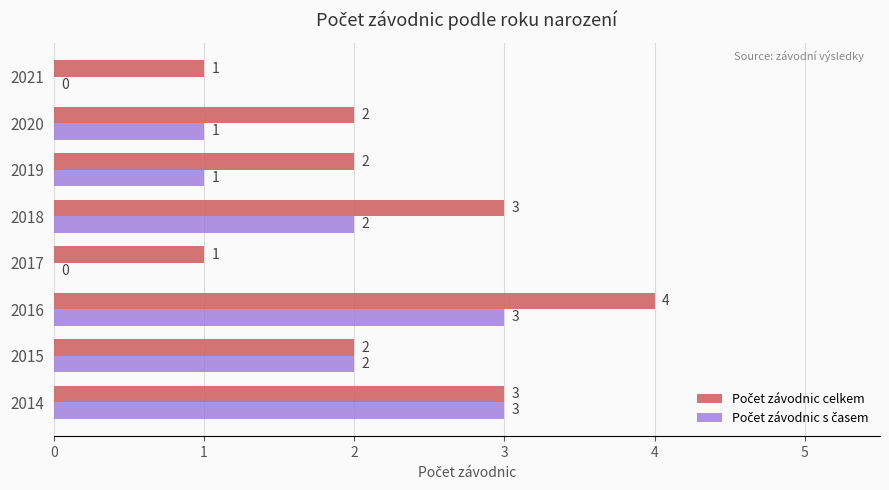

Which category has the highest value across all series?

2016